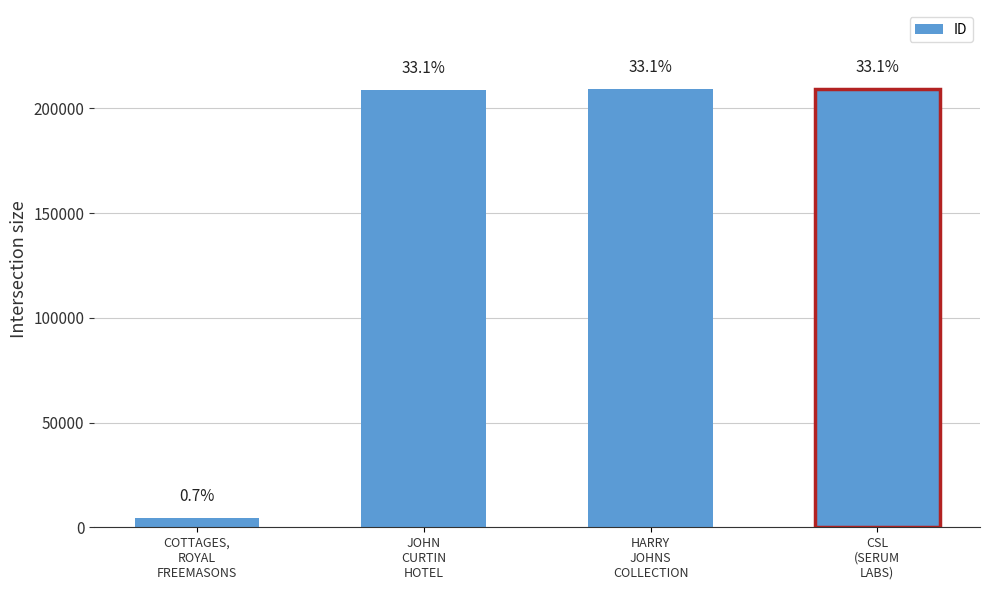

Are the bars horizontal?

No